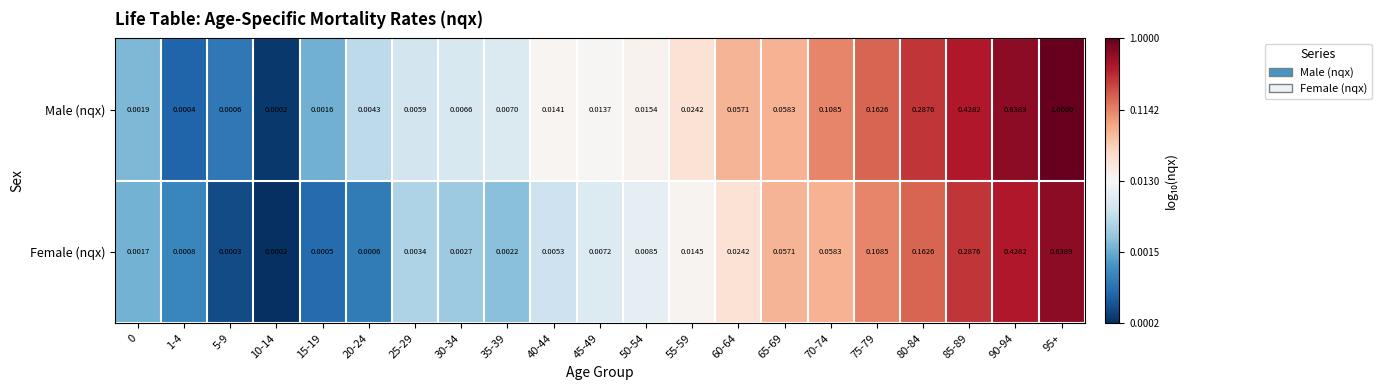

Between 10-14 and 75-79, which series saw the biggest shift?

Male (nqx)